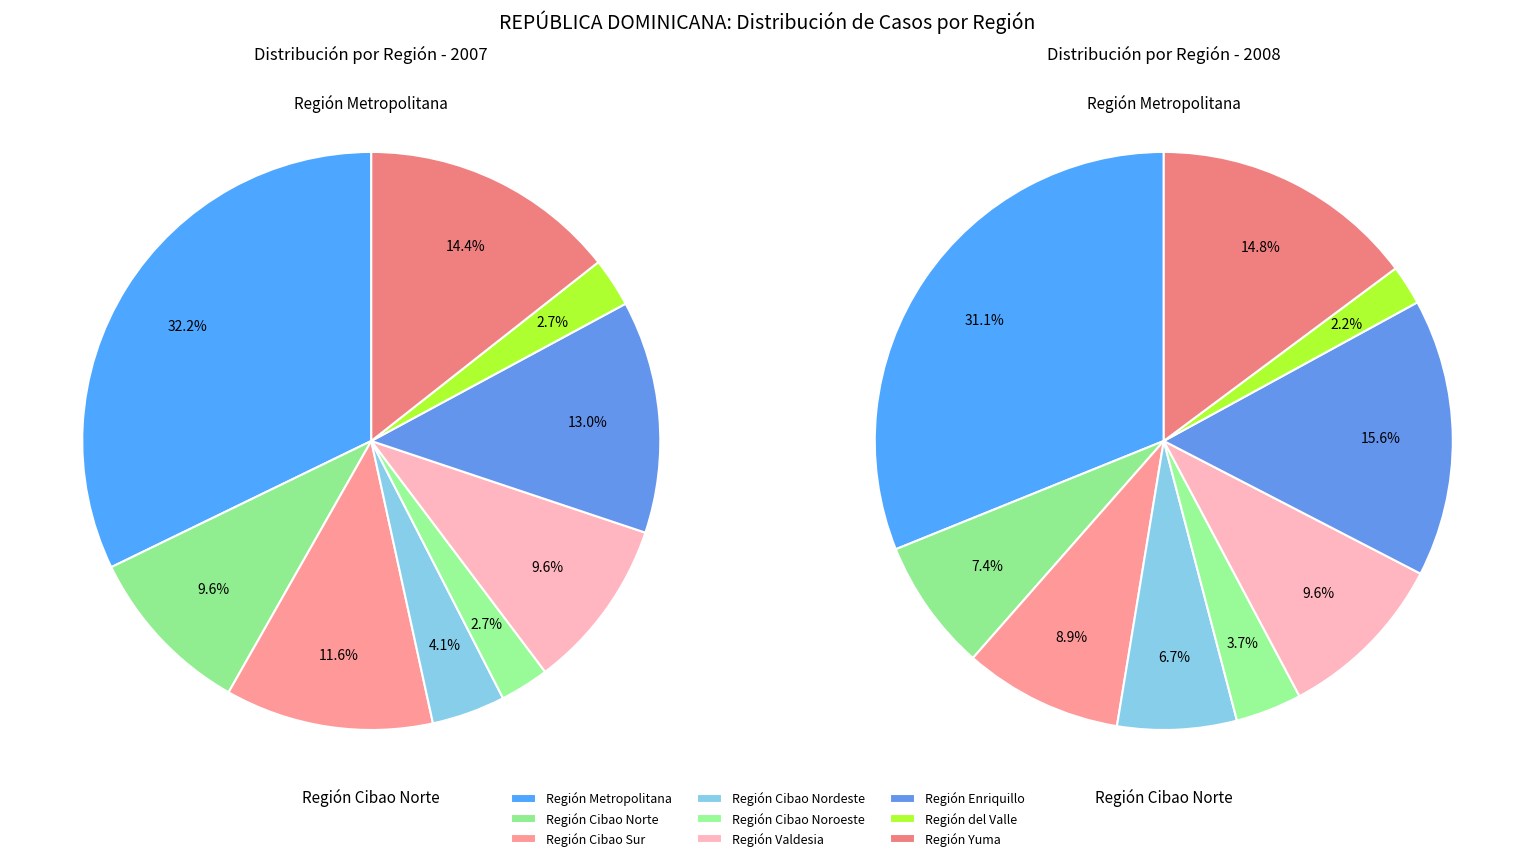

How many slices are in this pie chart?

9